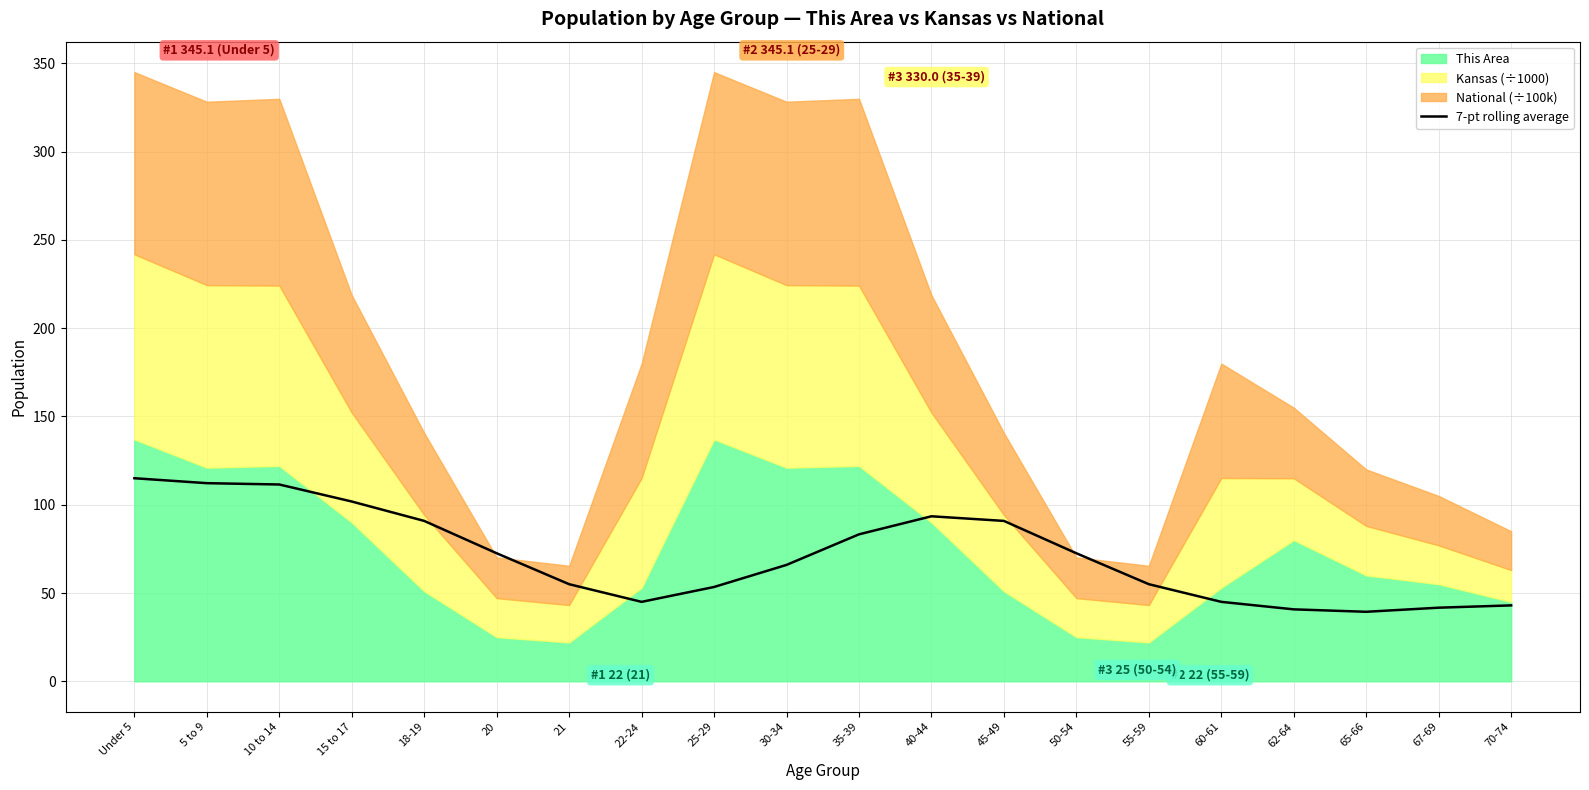

True or false: 7-pt rolling average has a value of 45.0 at 60-61.

True